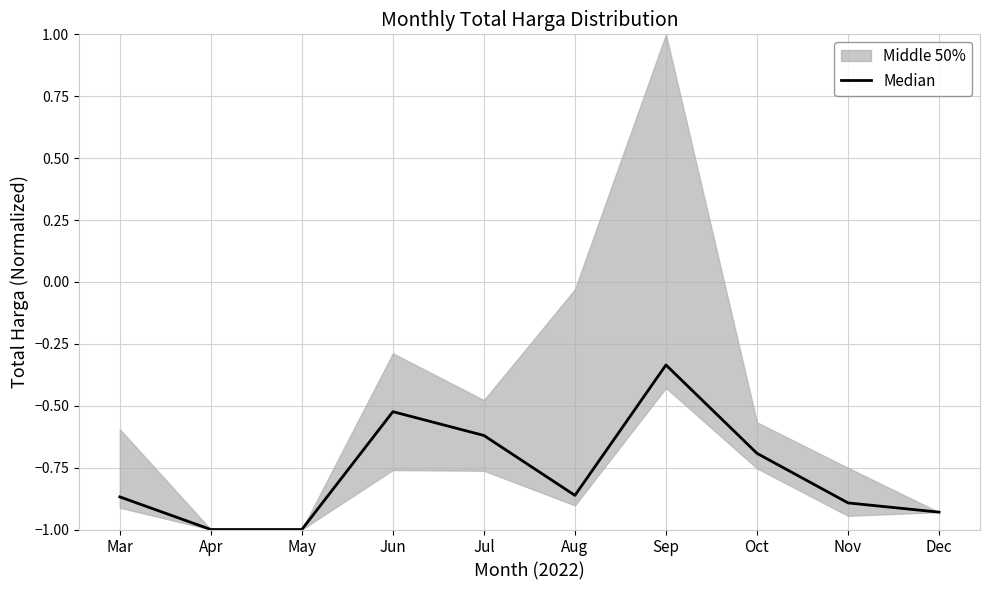

What is the average value?

-0.8